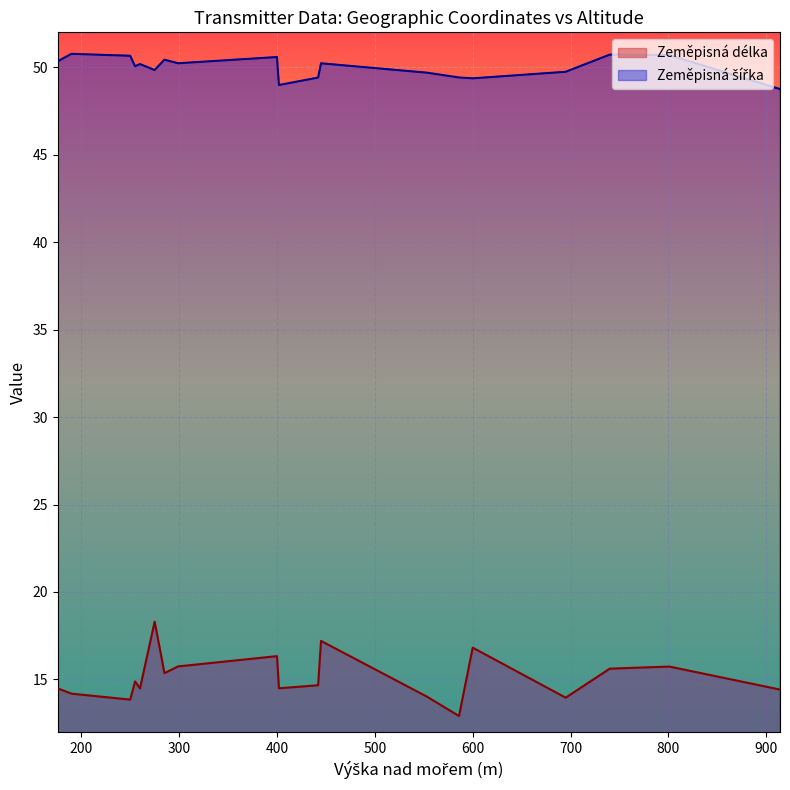

Rank the series at 260 from highest to lowest value.

Zeměpisná šířka, Zeměpisná délka